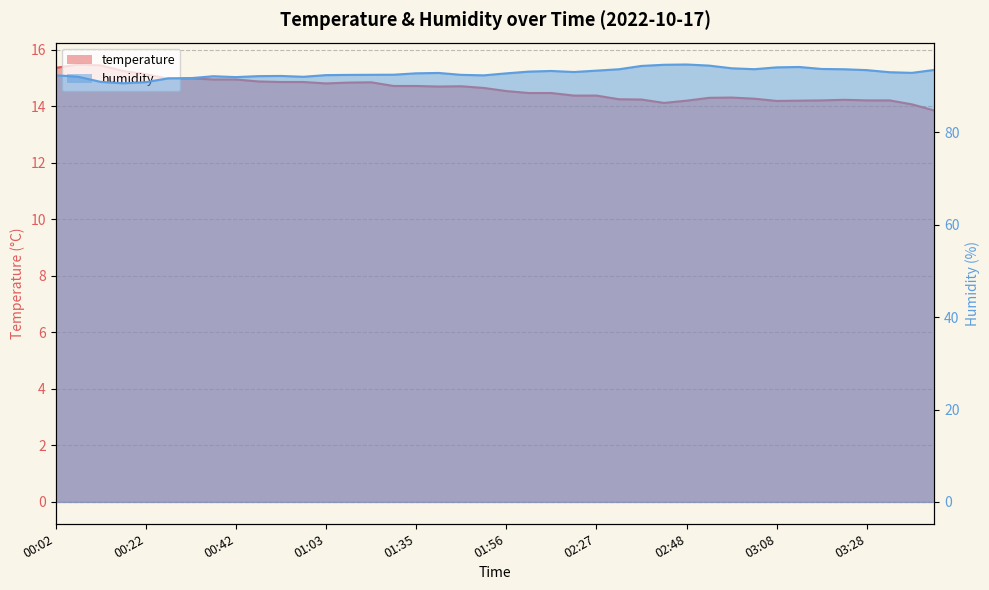

Rank the categories by temperature value from lowest to highest.

03:43, 03:38, 02:42, 03:08, 02:48, 03:13, 03:18, 03:28, 03:33, 03:23, 02:37, 02:32, 03:03, 02:53, 02:58, 02:11, 02:27, 02:01, 02:06, 01:56, 01:51, 01:40, 01:45, 01:18, 01:35, 01:03, 01:08, 01:13, 00:53, 00:58, 00:48, 00:37, 00:42, 00:27, 00:32, 00:22, 00:17, 00:02, 00:12, 00:07